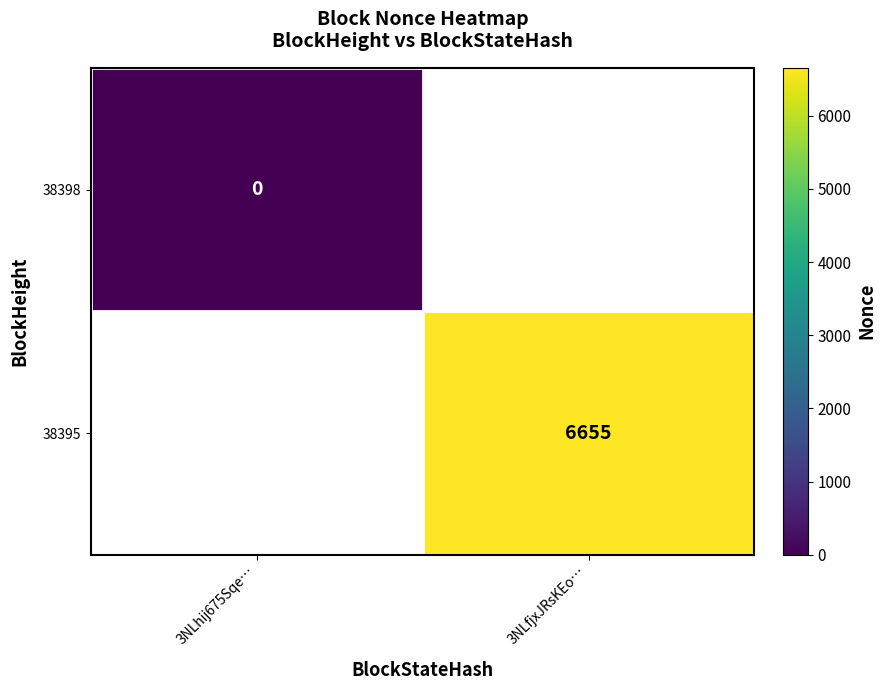

True or false: 38395 has a value of 10898 at 3NLfjxJRsKEo….

False